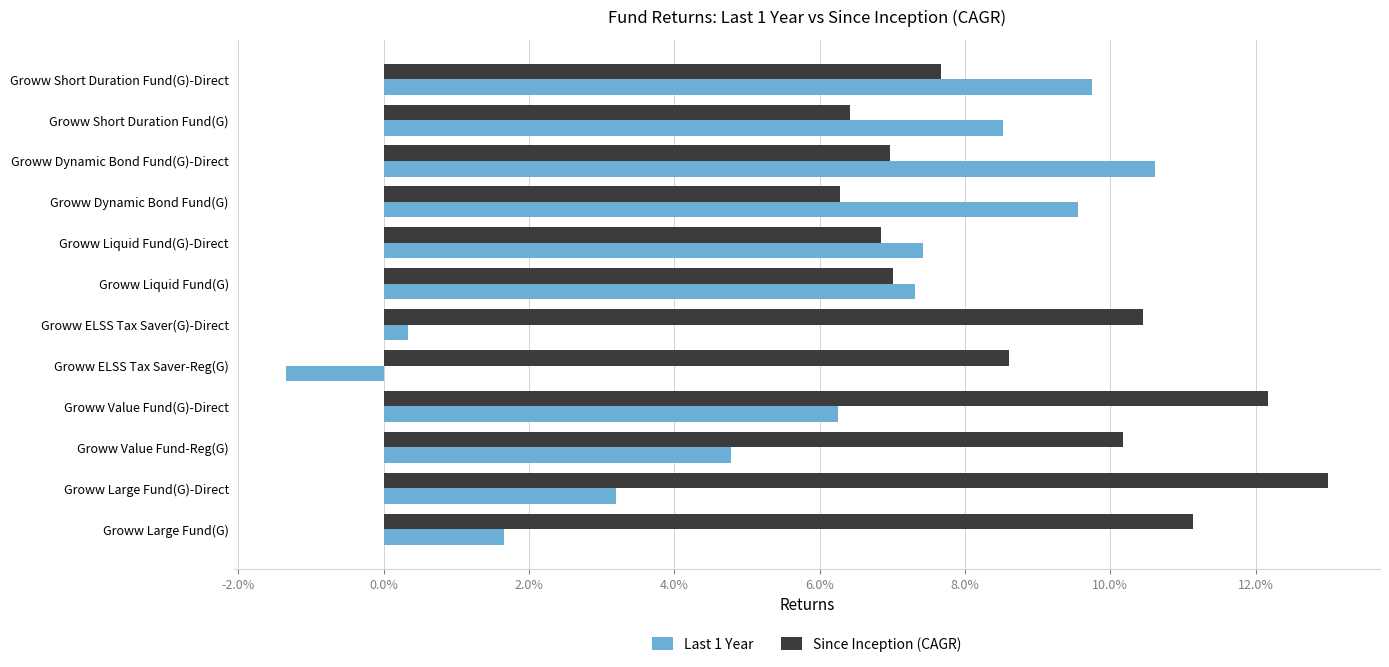

What are all the series names shown in the legend?

Last 1 Year, Since Inception (CAGR)